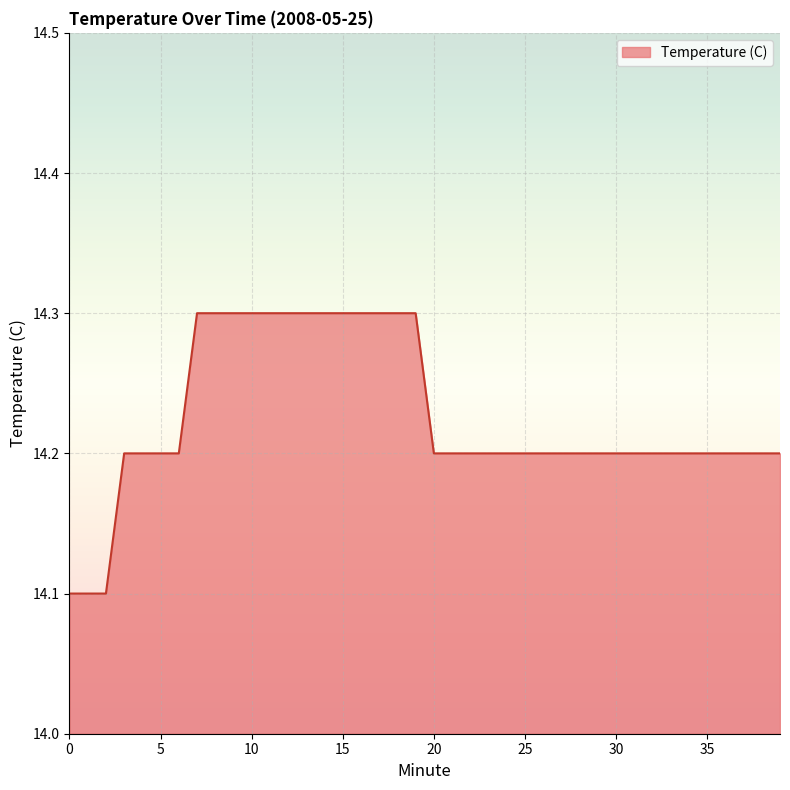

How many lines are shown in the chart?

1